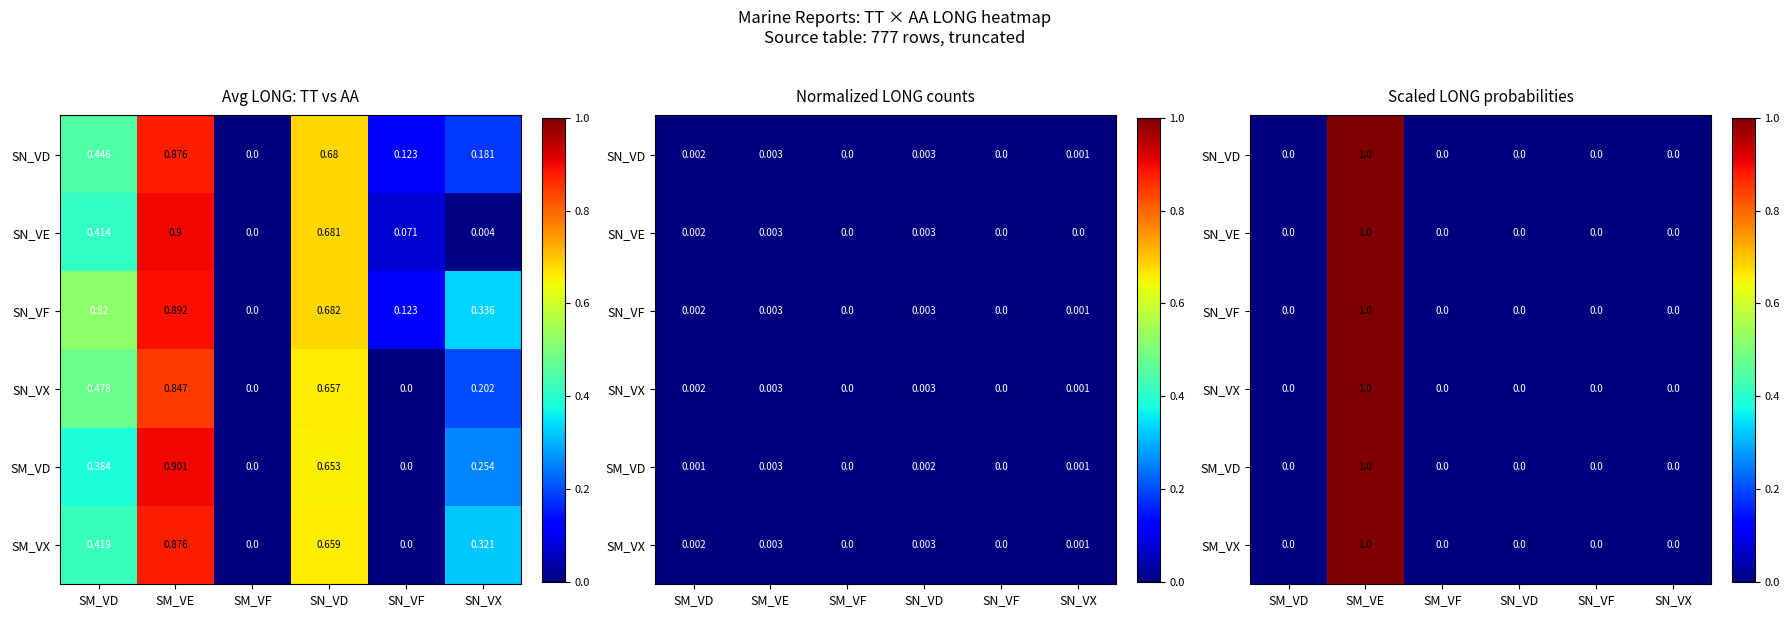

How many positive values does the SM_VX series have?

1